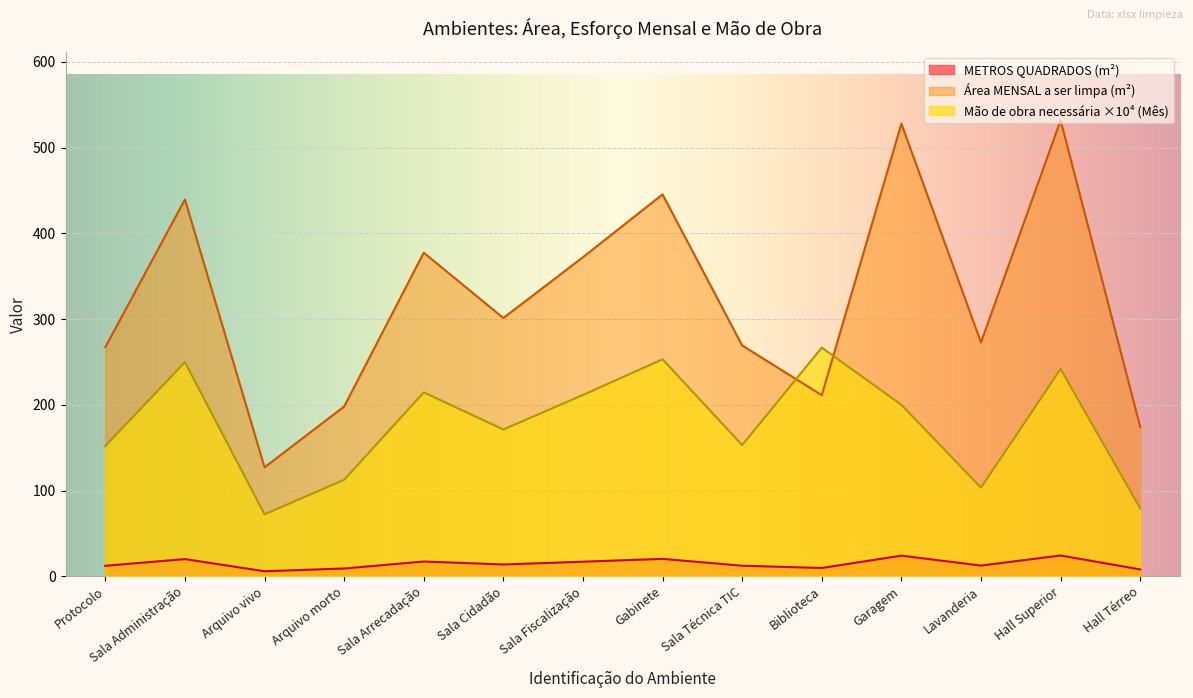

What is the label of the 7th point from the left?

Sala Fiscalização